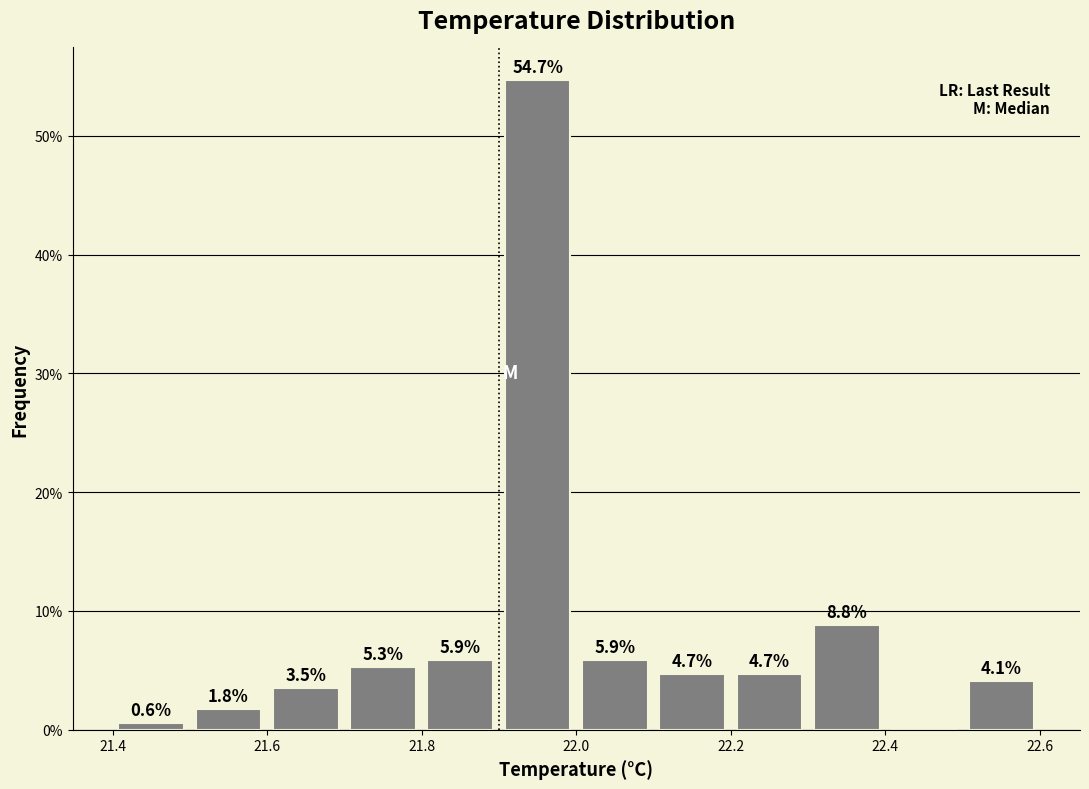

Which range on the x-axis has the tallest bar?

21.9 to 22.0